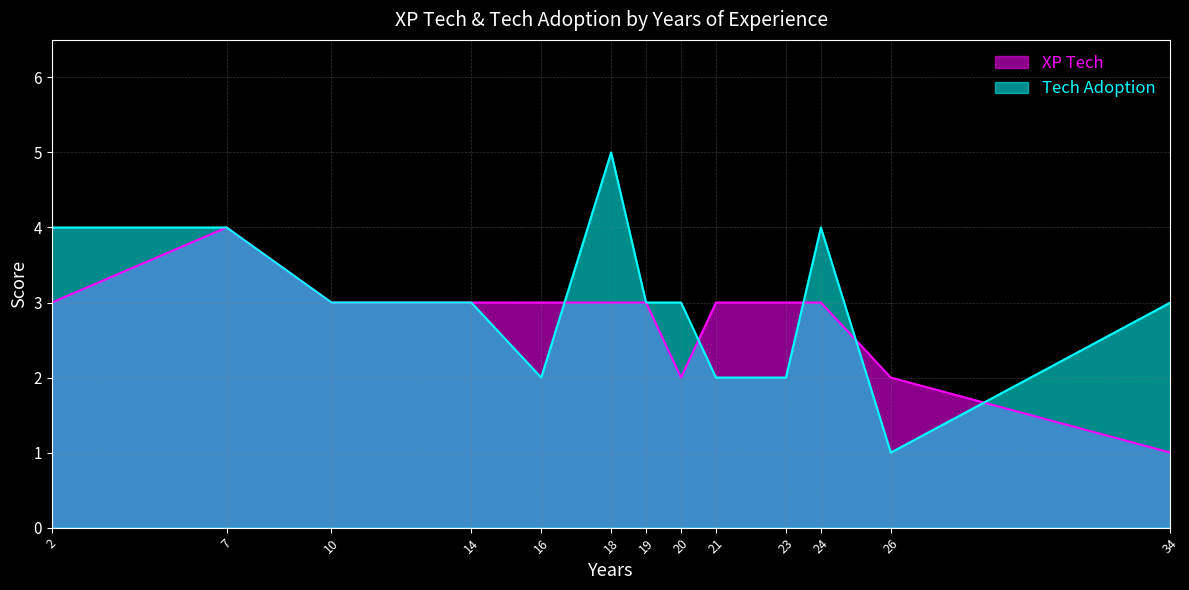

How many distinct data groups are displayed?

2